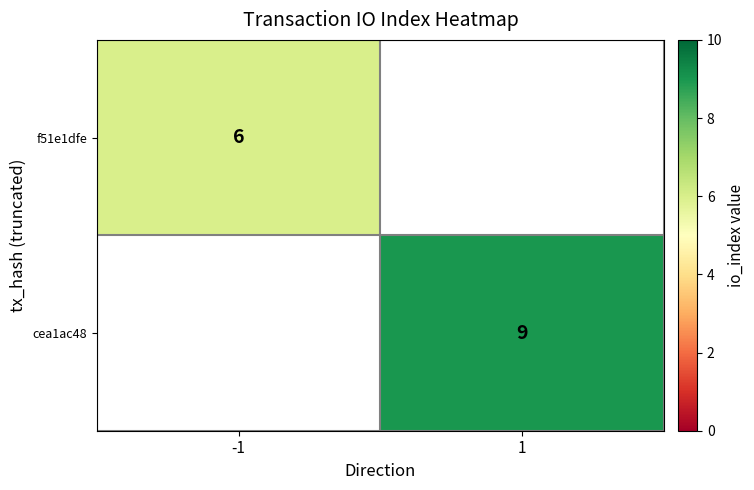

Is it true that cea1ac48 equals 9 at 1?

True